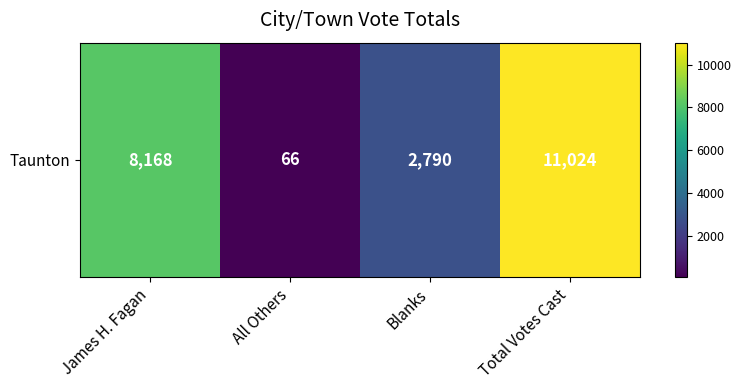

What is the minimum value shown in the chart?

66